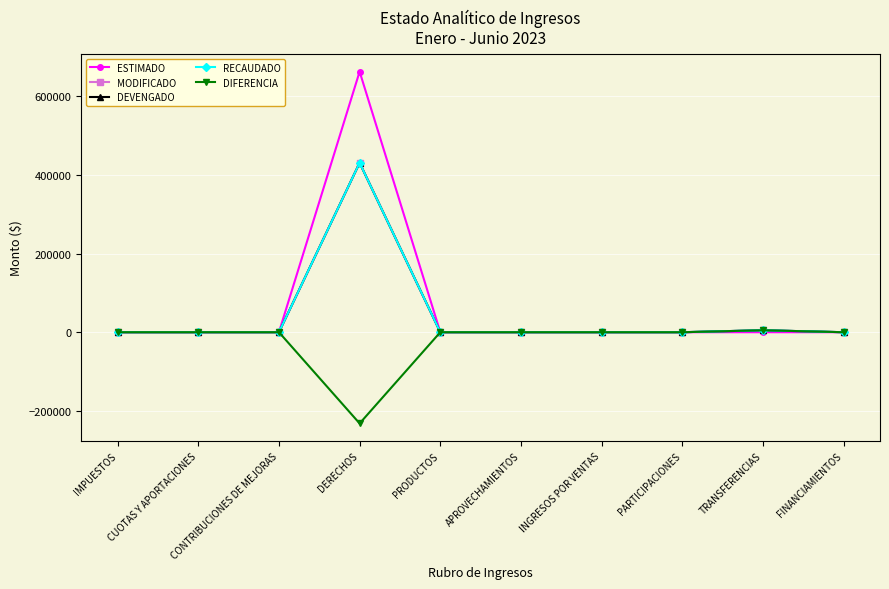

At which category is the sum across all series the highest?

DERECHOS